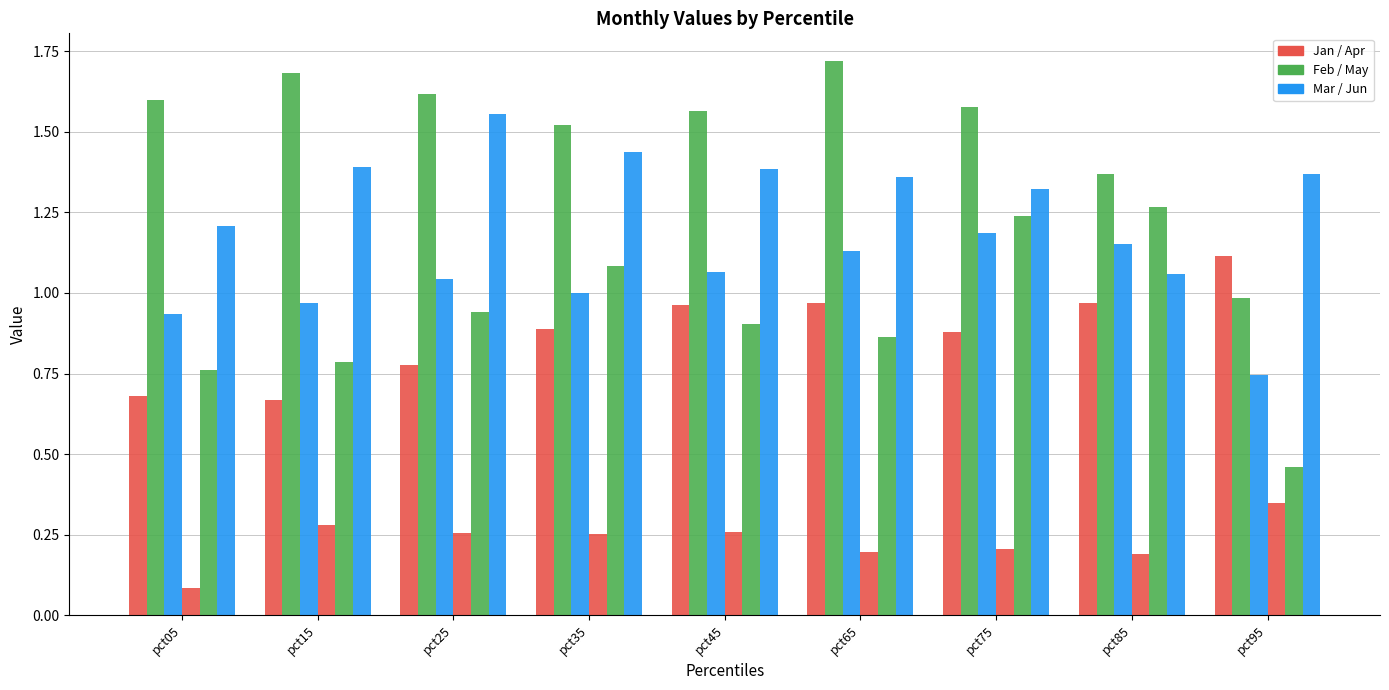

How many categories are shown in the chart?

9